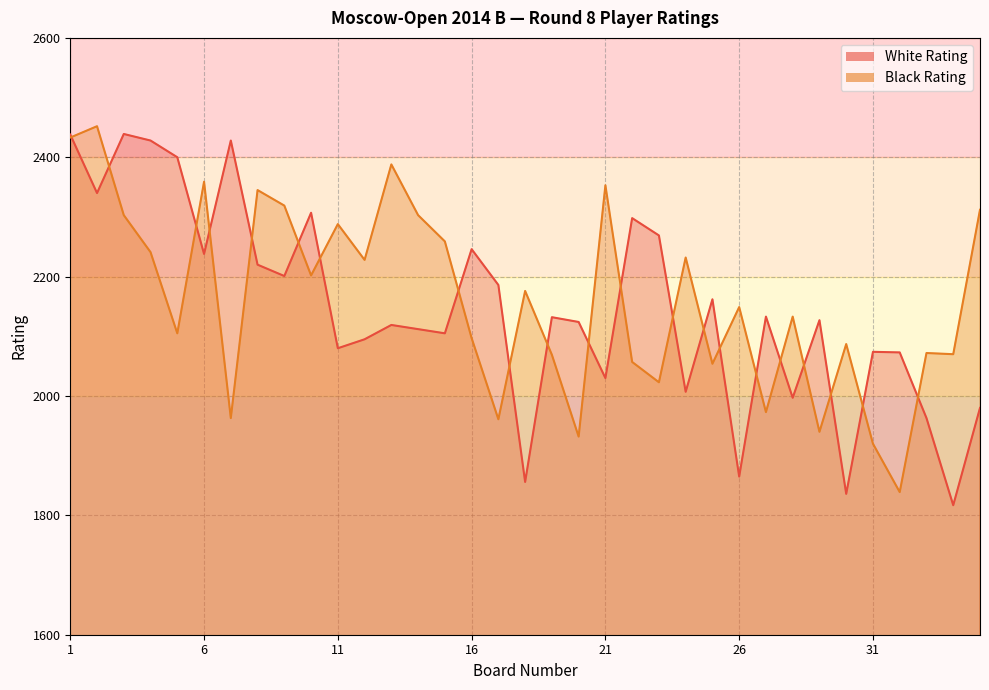

What is the total value across all series at 15?

4364